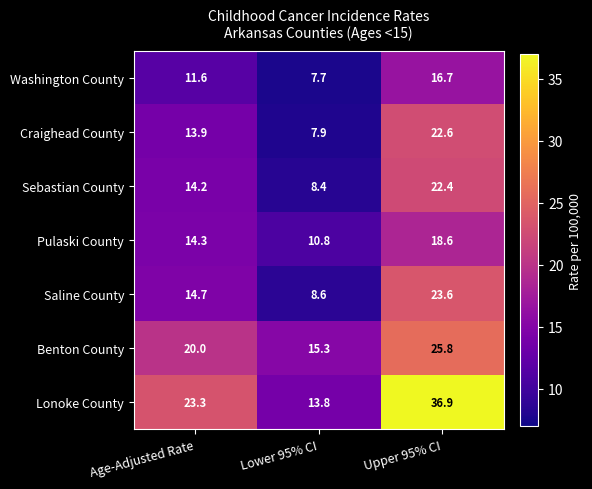

Count the number of categories in the chart.

3